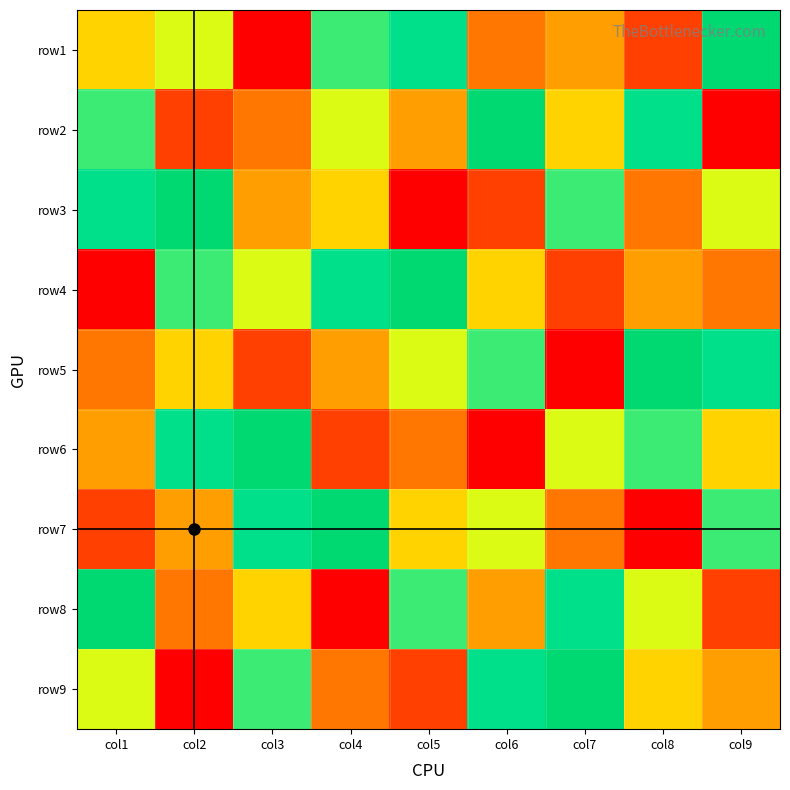

At col3, list the series in order from largest to smallest.

row6, row7, row9, row4, row8, row3, row2, row5, row1